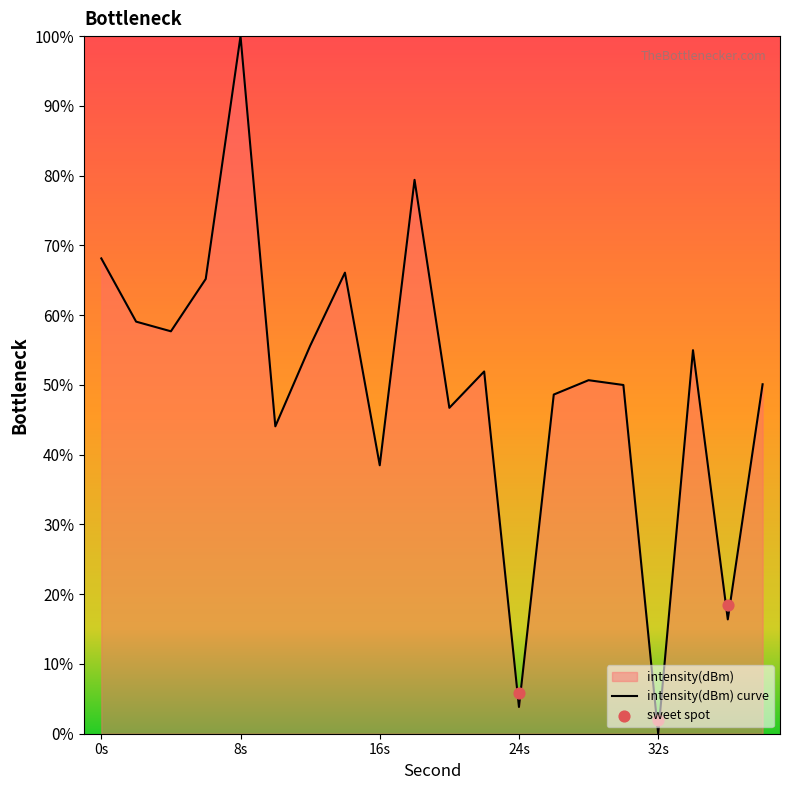

What is the change in value from 26 to 32?

-48.6